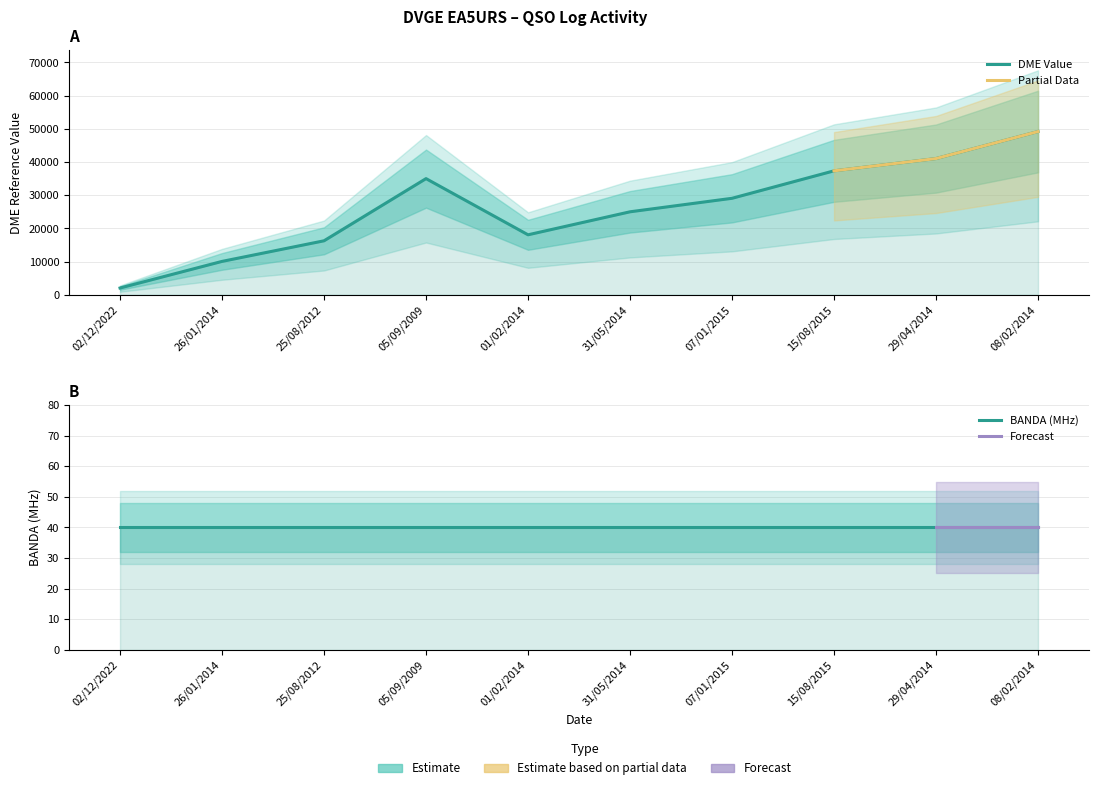

Approximately how many times larger is the value at 26/01/2014 compared to 15/08/2015?

0.3